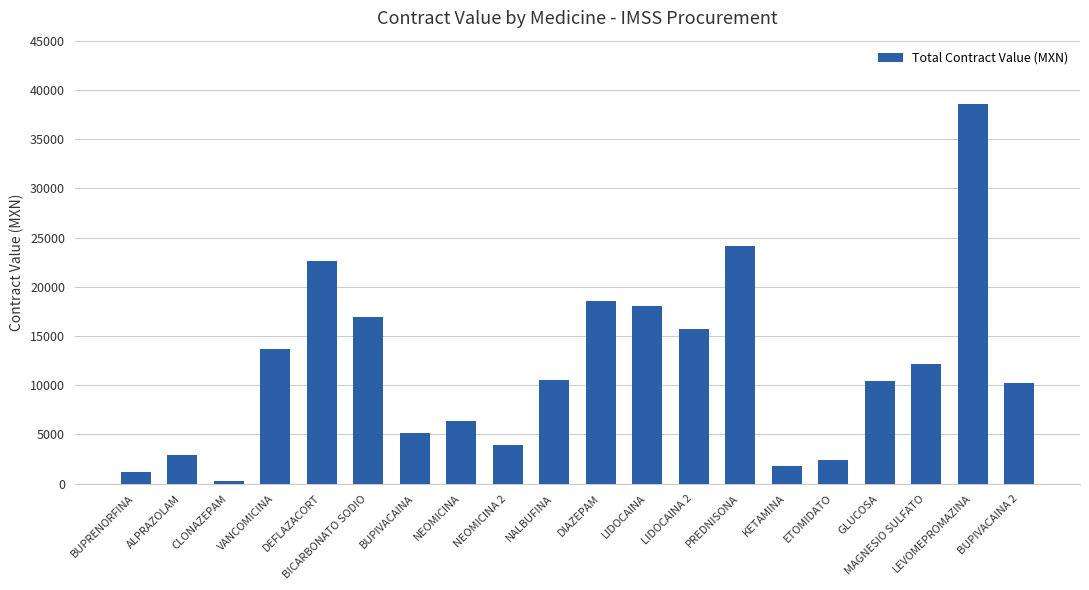

Are the bars horizontal?

No